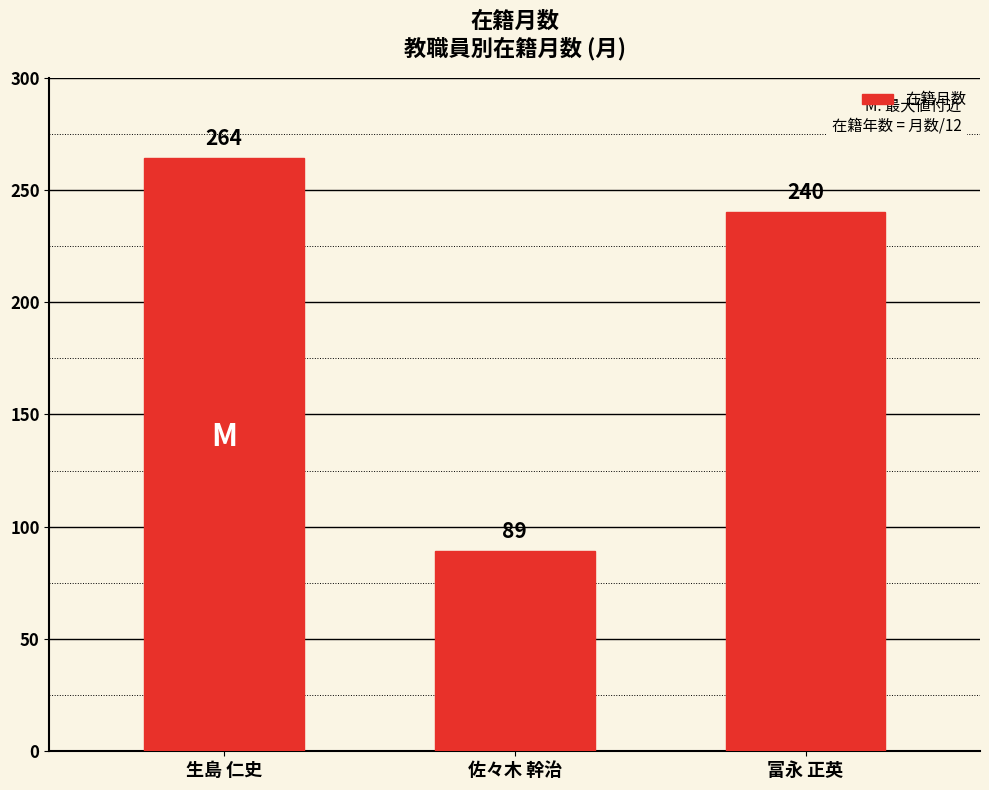

Which label corresponds to the largest value in the chart?

生島 仁史